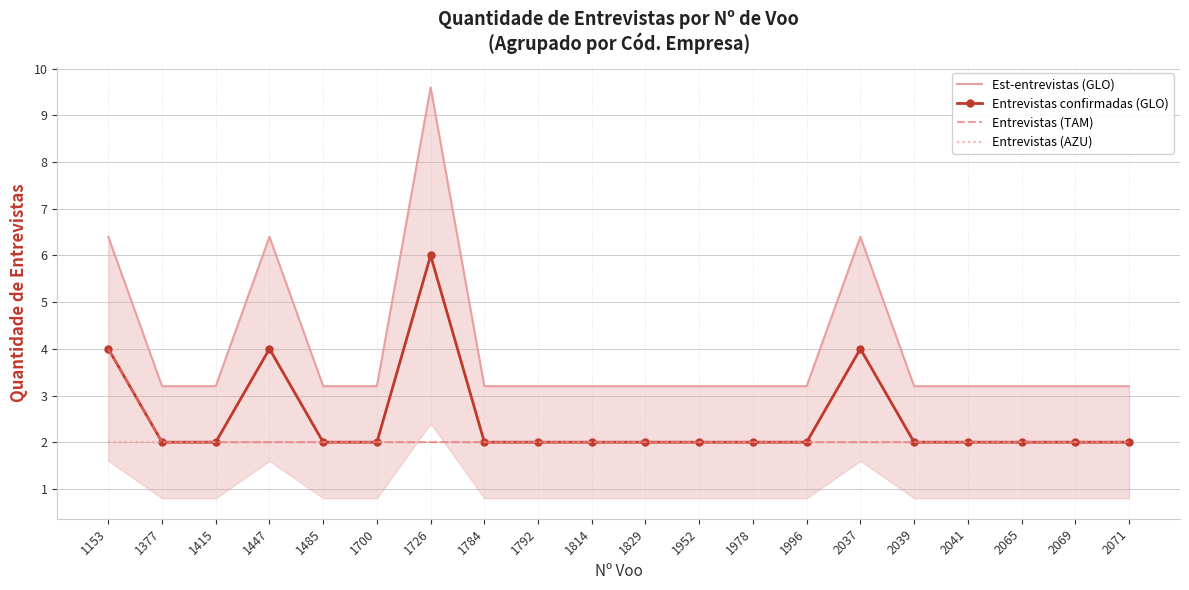

Rank the series by their maximum value, from lowest to highest.

Entrevistas (AZU), Entrevistas (TAM), Entrevistas confirmadas (GLO), Est-entrevistas (GLO)